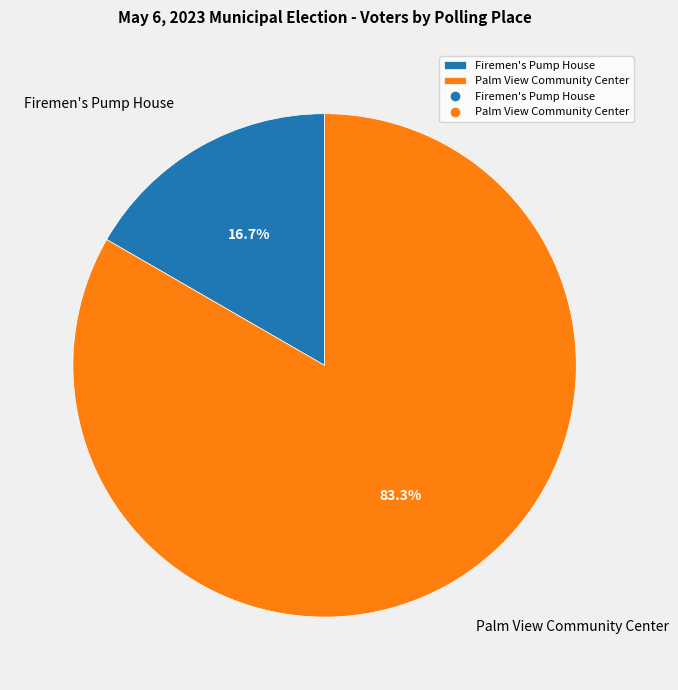

Count the number of slices in the pie.

2